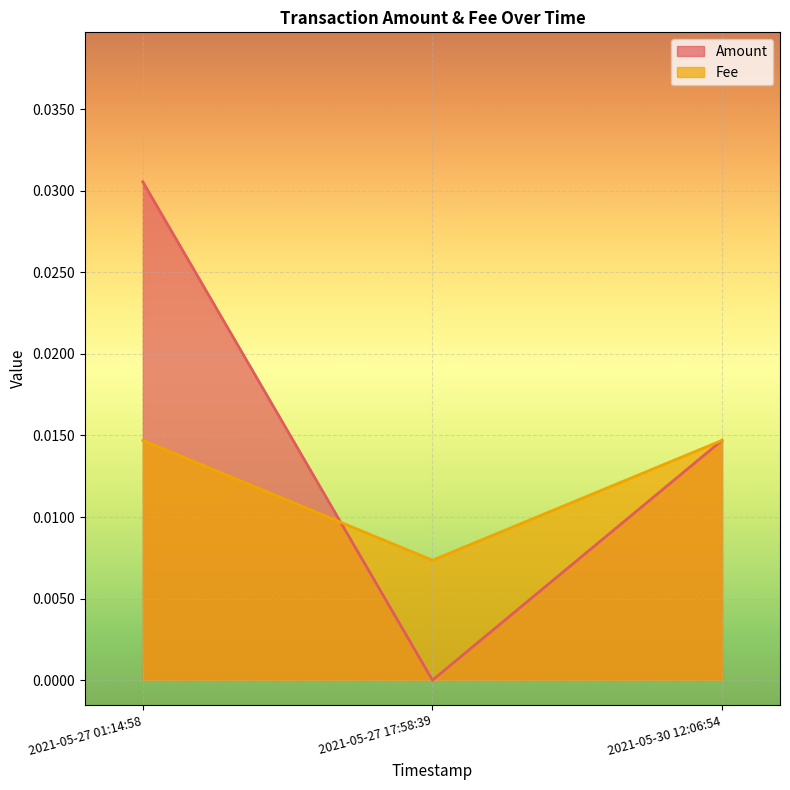

How many data points does each series have?

3